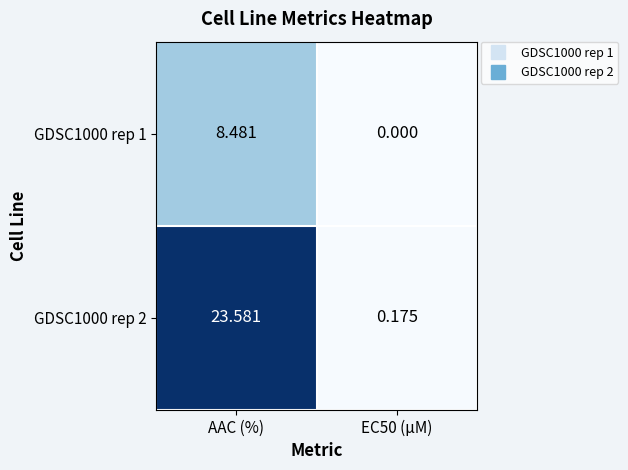

At which label does GDSC1000 rep 2 first exceed 23?

AAC (%)